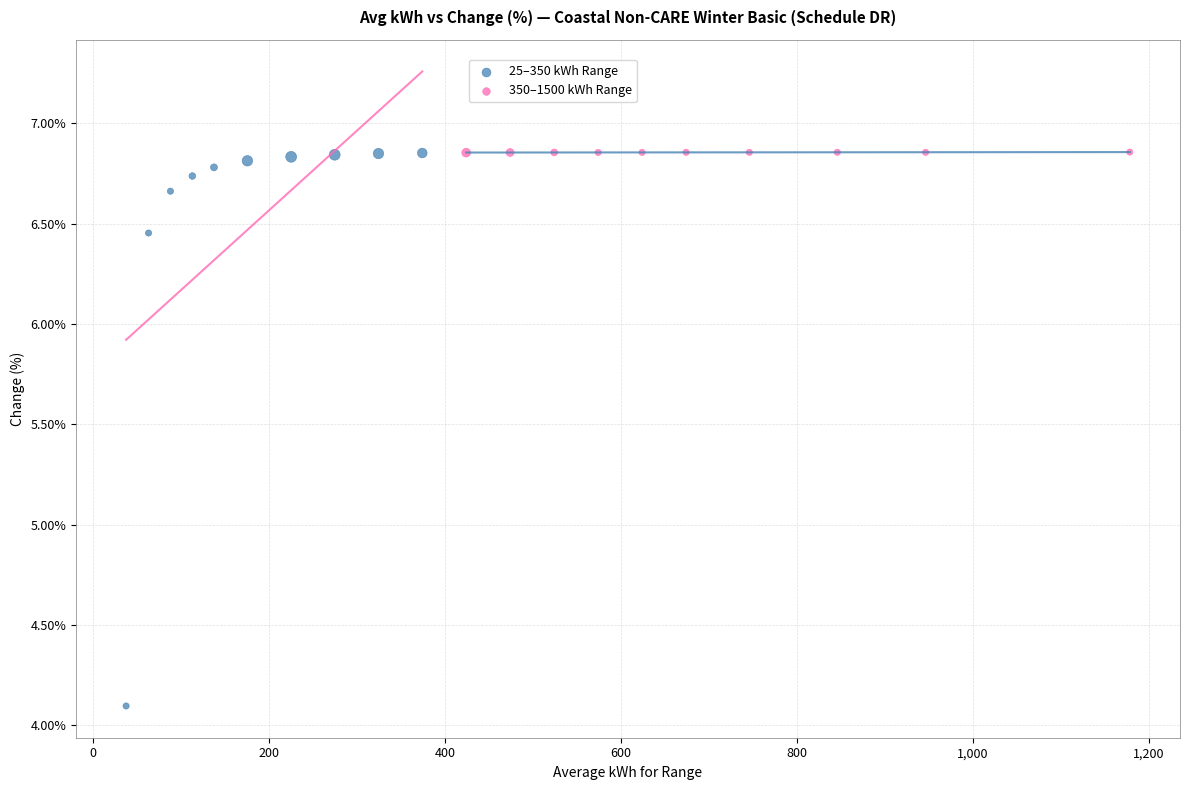

What are all the series names shown in the legend?

25–350 kWh Range, 350–1500 kWh Range